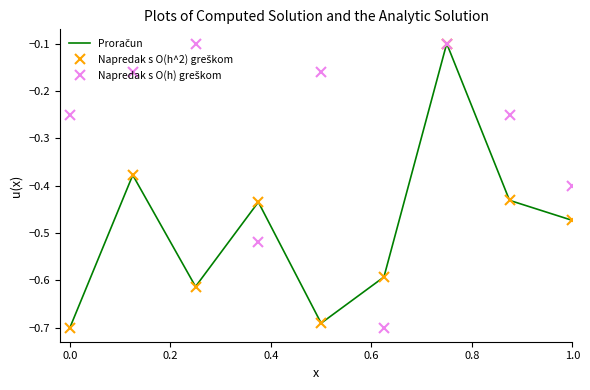

How many lines are shown in the chart?

3